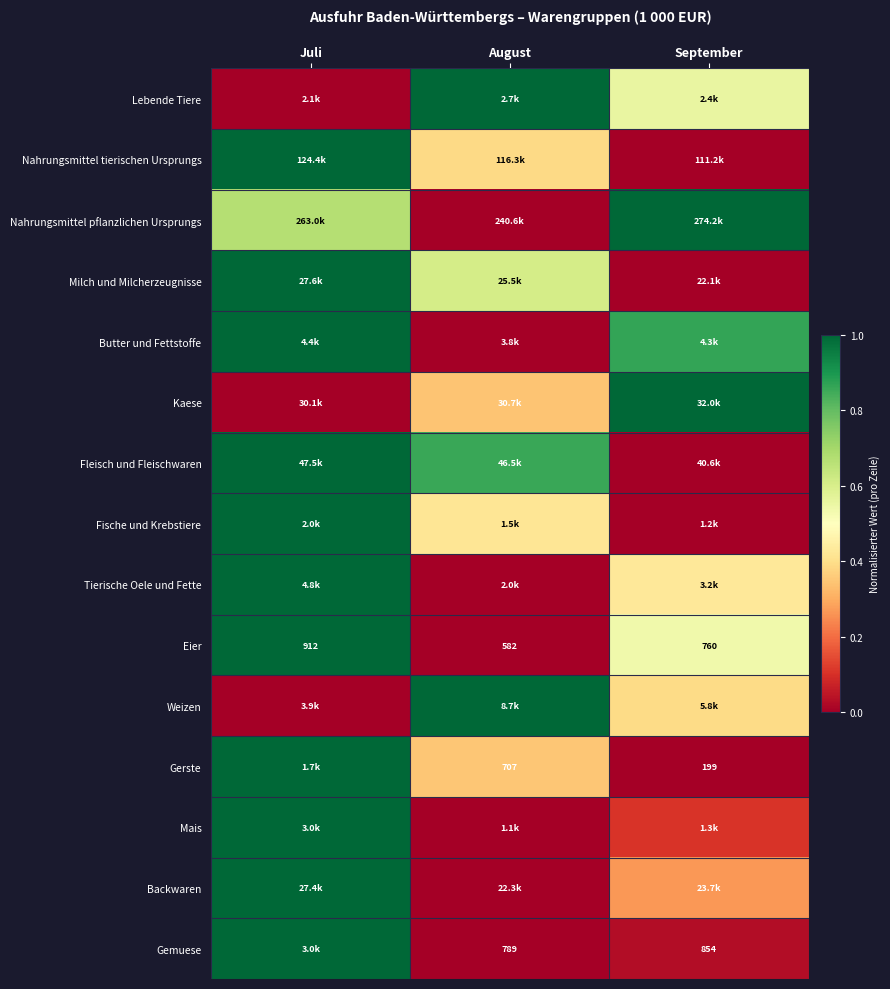

At which label is Eier closest to 747?

September